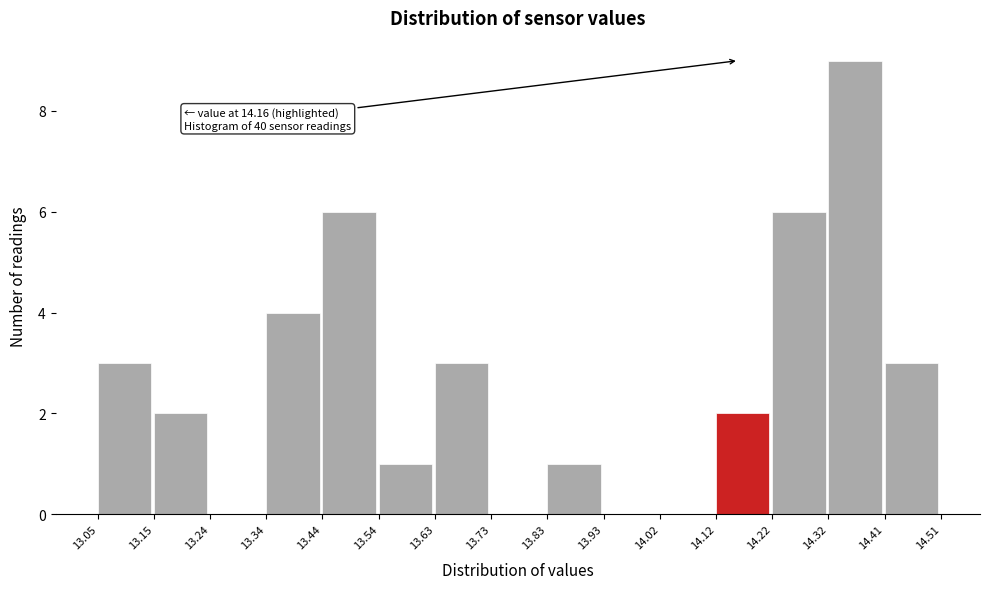

Over which range of the x-axis is the bar tallest?

14.32 to 14.41